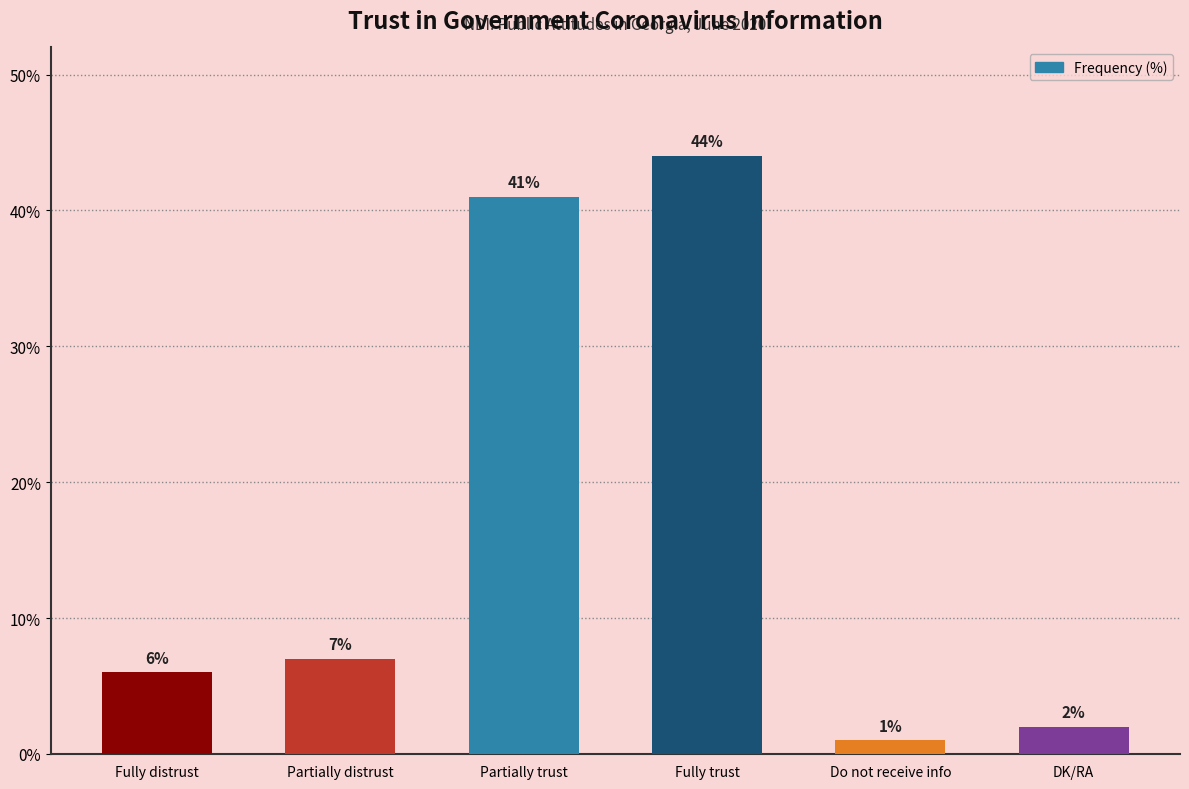

How many bars are there in total?

6